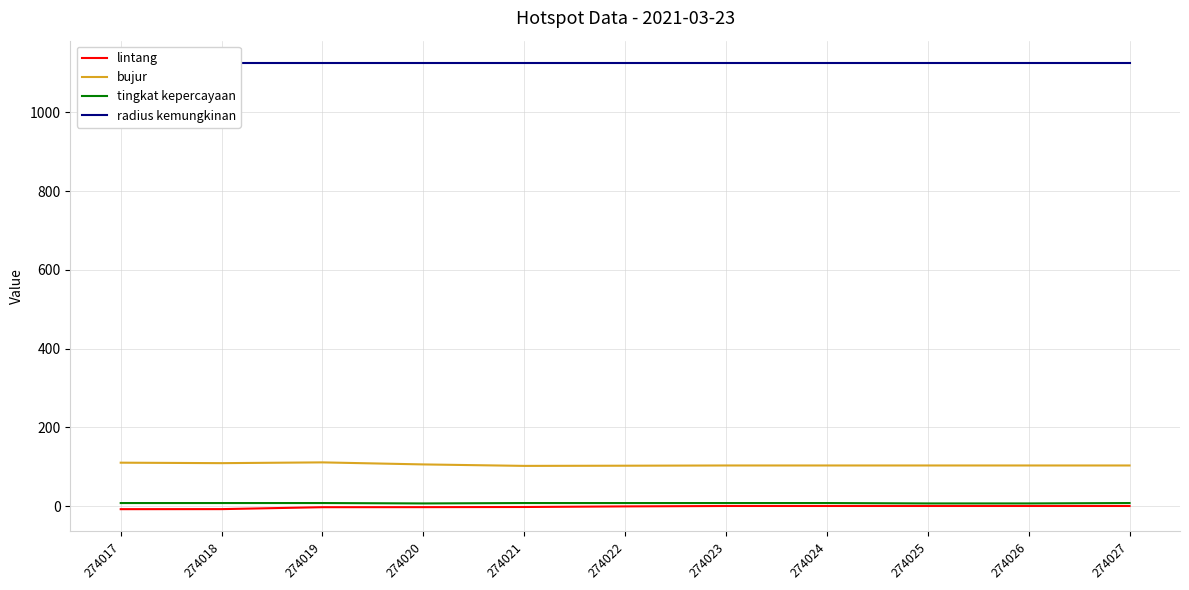

What is the sum of the bujur values at 274017 and 274019?

221.6